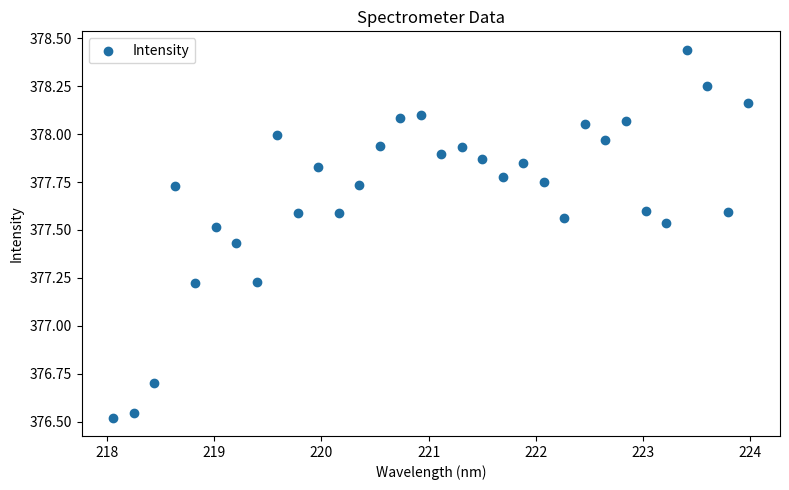

What is the range of X values (max minus min)?

5.9